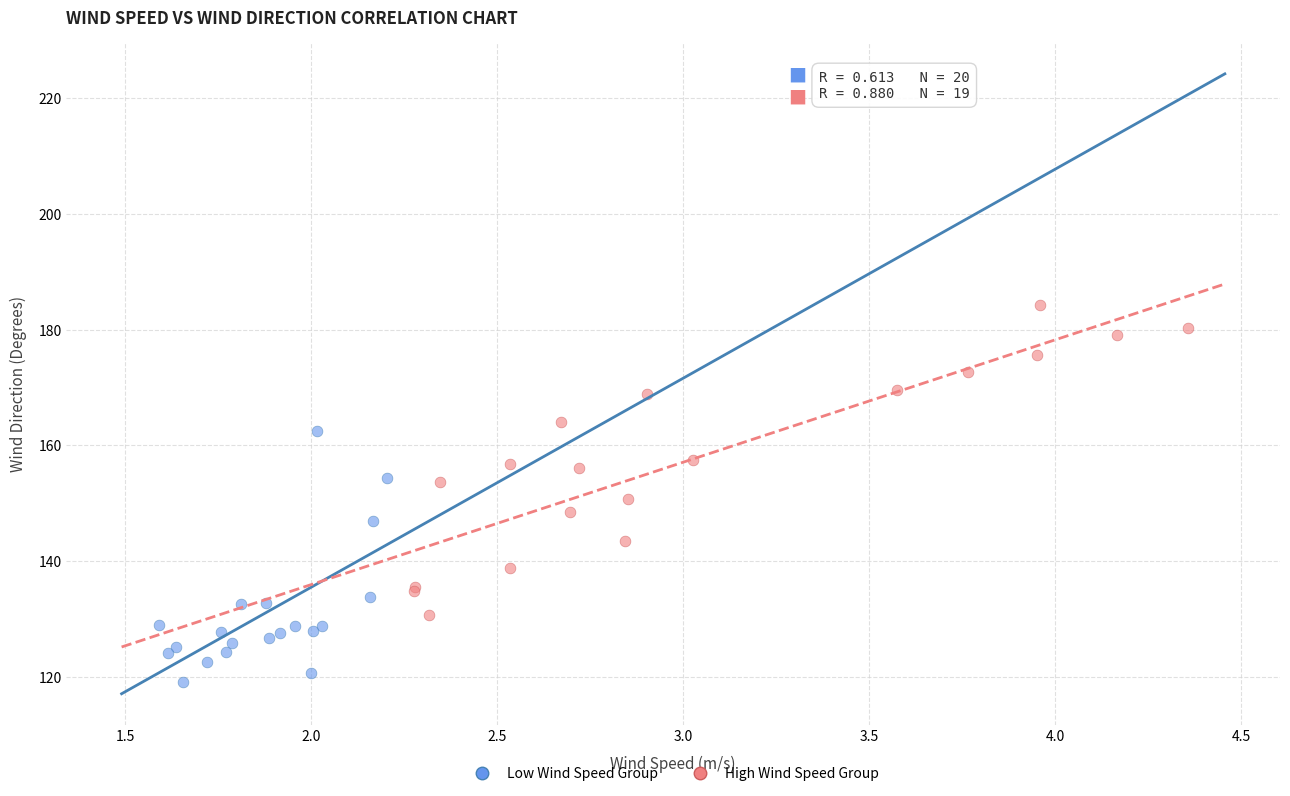

Which series has the widest spread of Y values?

High Wind Speed Group